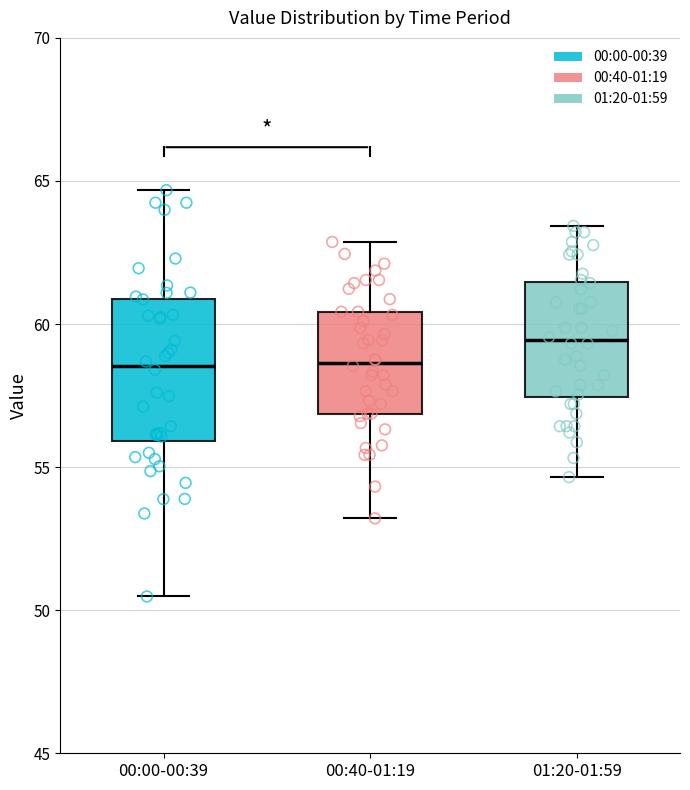

Which box is the tallest, from its lower edge to its upper edge?

00:00-00:39